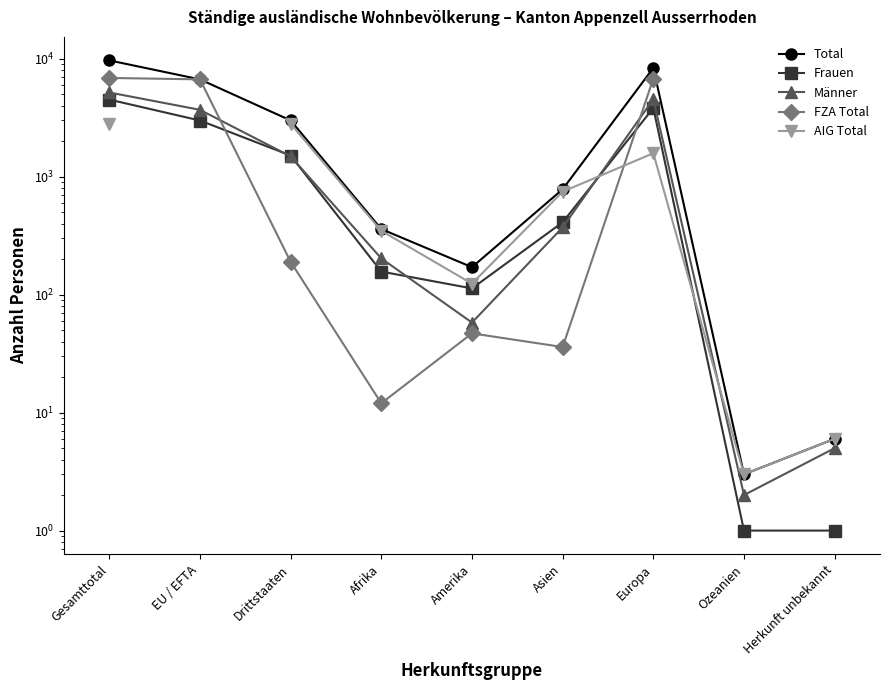

What value does the AIG Total series have at Amerika?

124.0